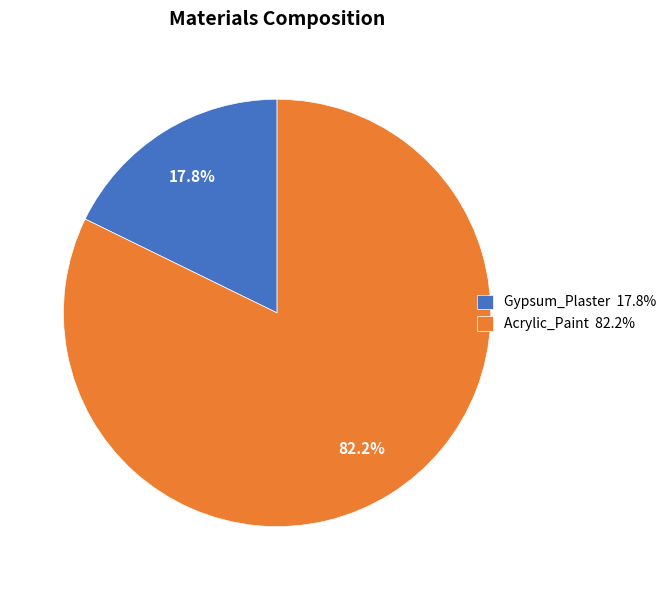

How many segments does this pie chart have?

2